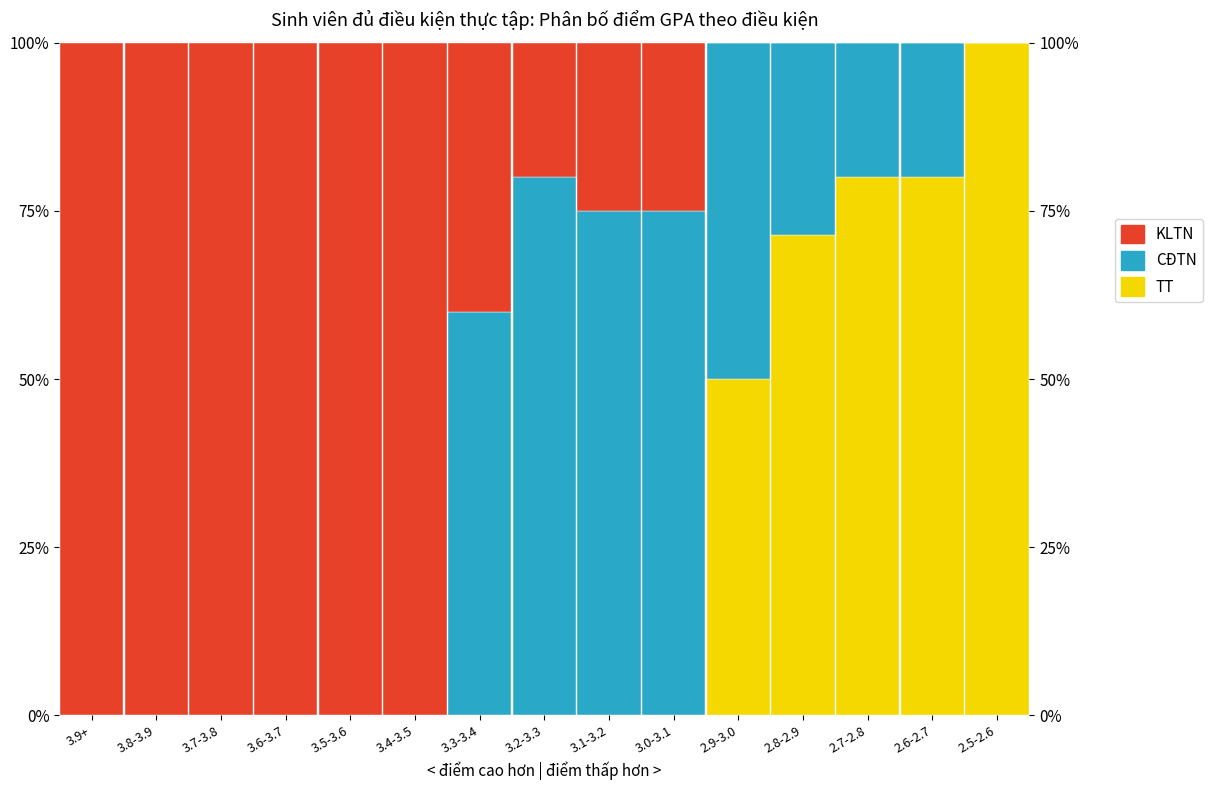

Count the KLTN values in the range 0 to 100.

15